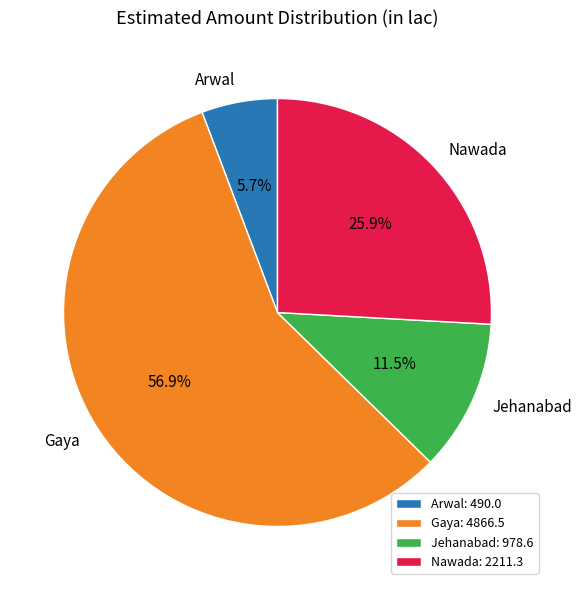

Combined, do Nawada and Arwal account for over 50%?

No